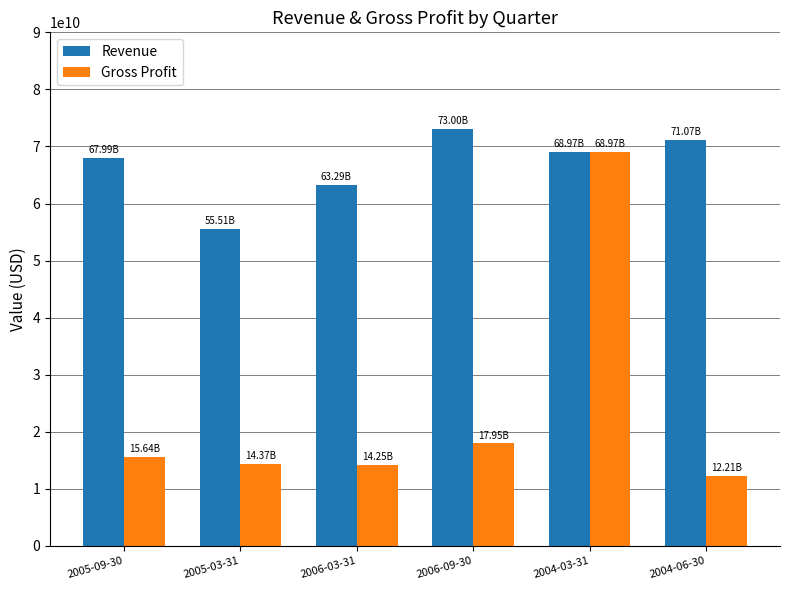

Where is Gross Profit nearest to the value 40591500000?

2006-09-30